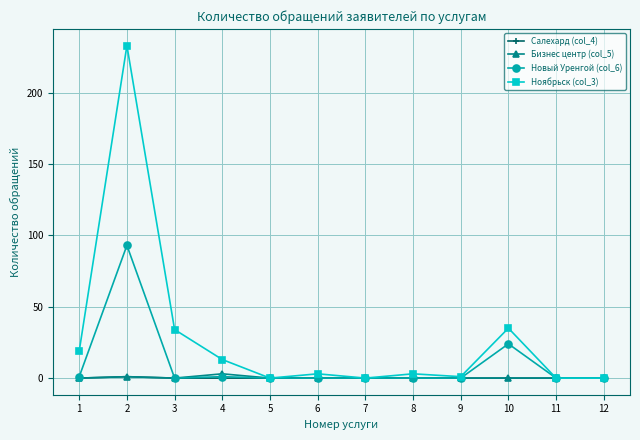

The value of Ноябрьск (col_3) at 7 is -128. True or false?

False